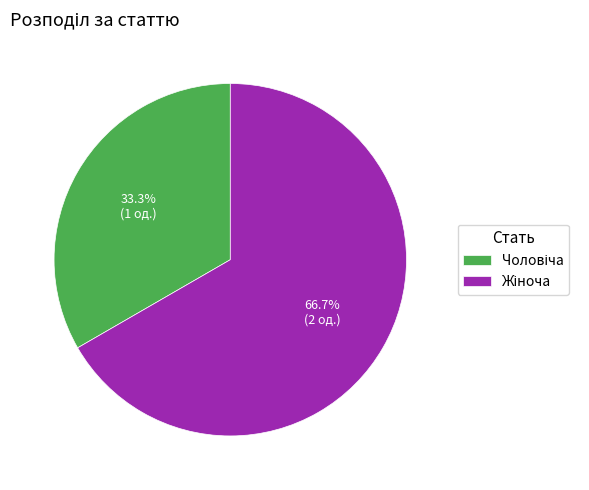

Does any single category account for the majority?

Yes